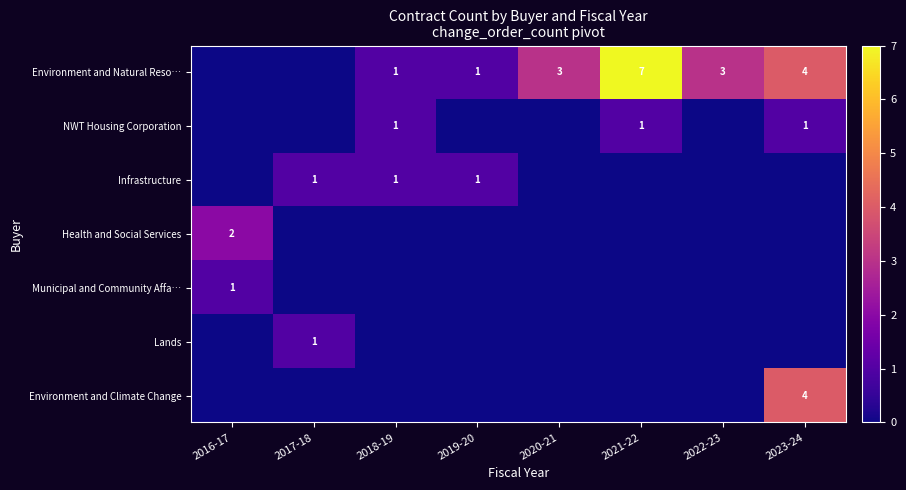

What is the difference between the Environment and Natural Reso… values at 2019-20 and 2023-24?

3